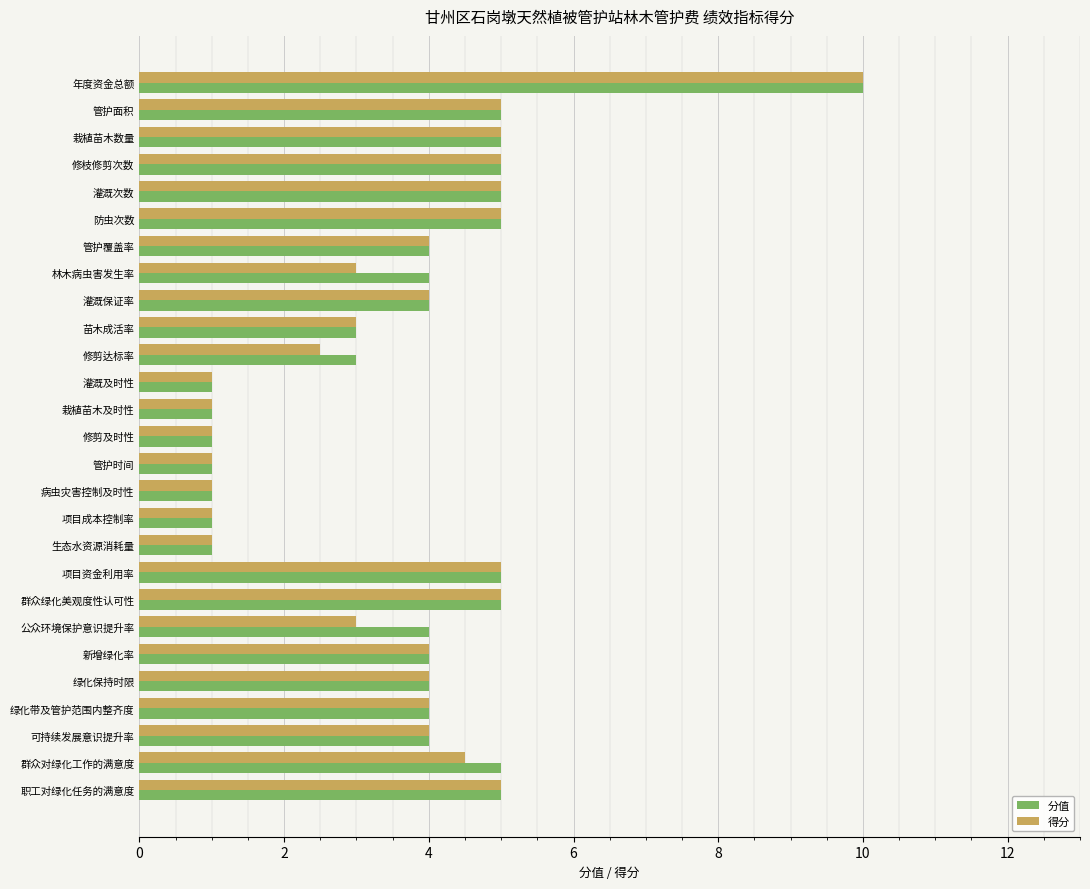

List the series in order of their overall mean, lowest first.

得分, 分值